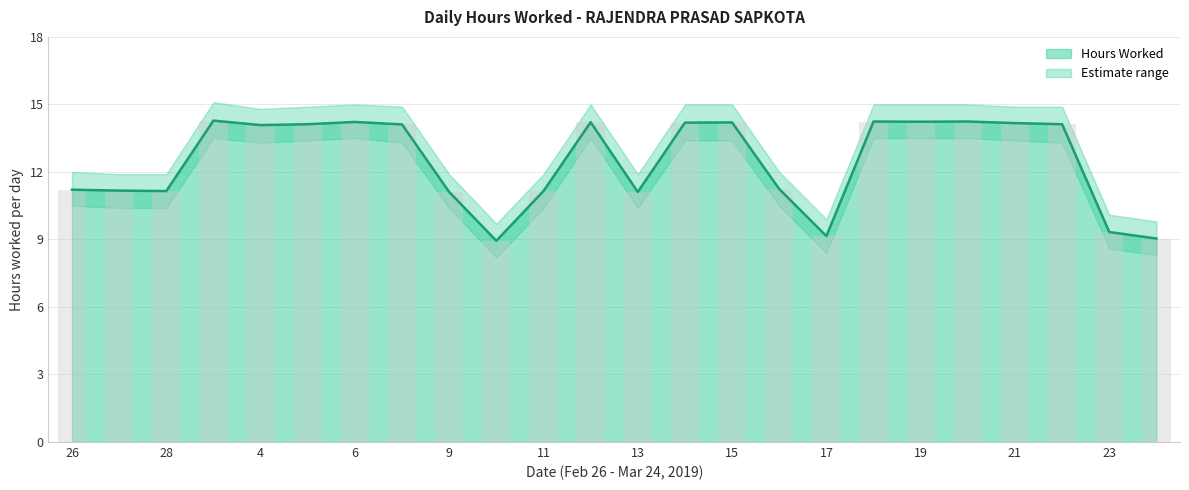

How many values are below 14?

11